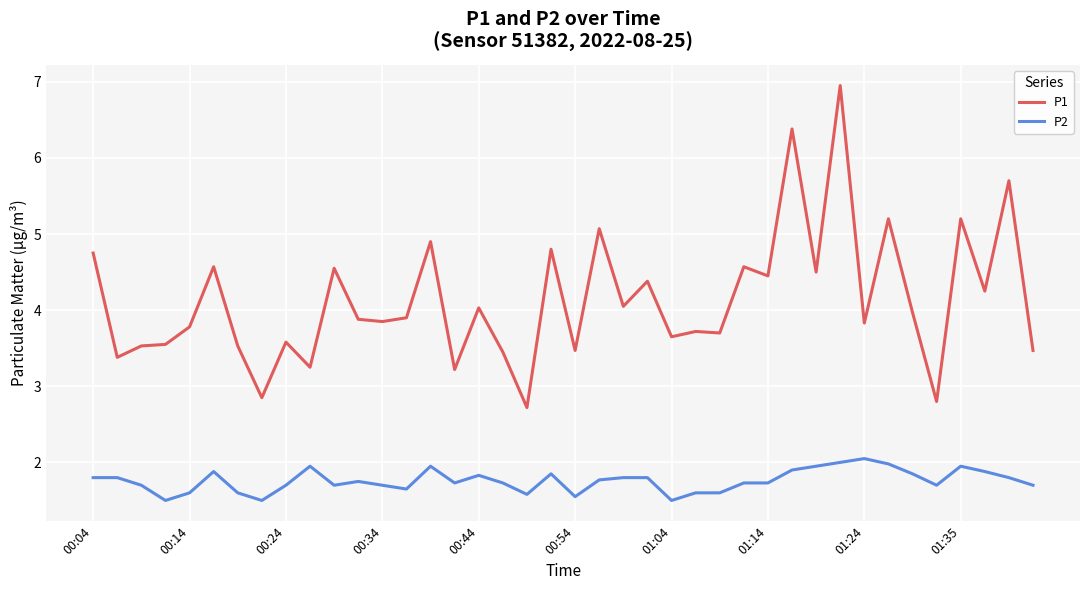

What is the sum of all P2 values?

70.3